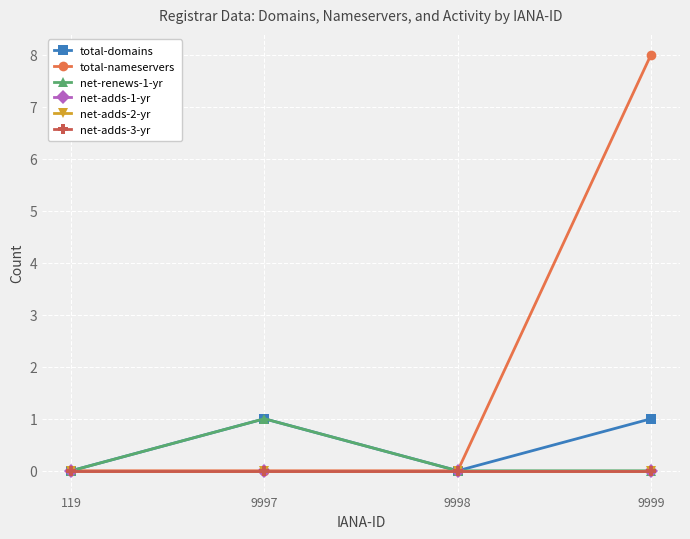

Reading left to right, transcribe all the data shown in this chart.

total-domains: 0	1	0	1
total-nameservers: 0	0	0	8
net-renews-1-yr: 0	1	0	0
net-adds-1-yr: 0	0	0	0
net-adds-2-yr: 0	0	0	0
net-adds-3-yr: 0	0	0	0